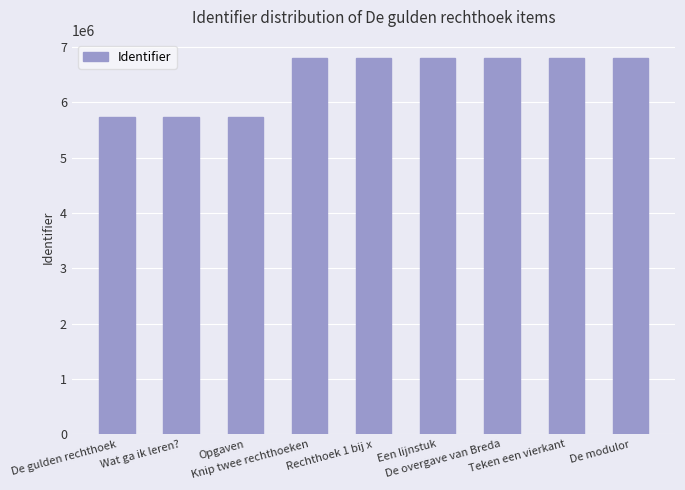

What is the ratio of the value at De gulden rechthoek to the value at Wat ga ik leren??

1.0